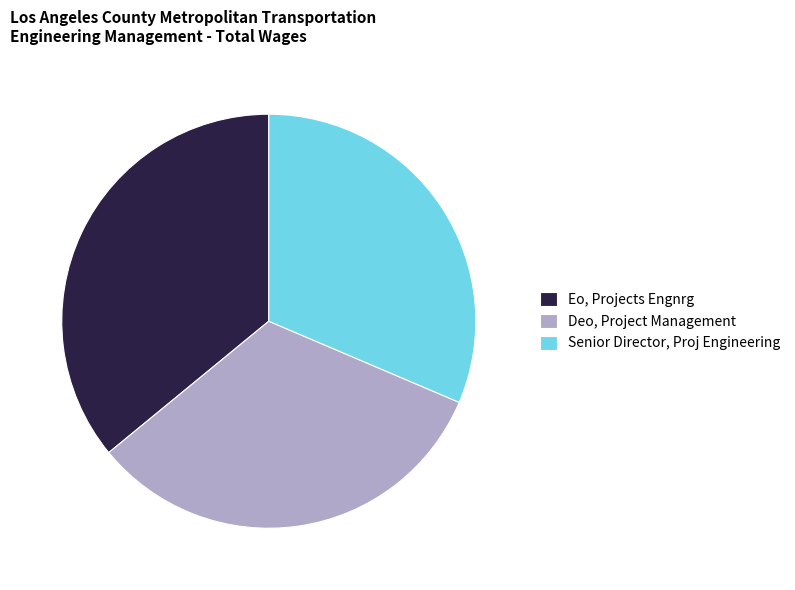

Count the number of slices in the pie.

3